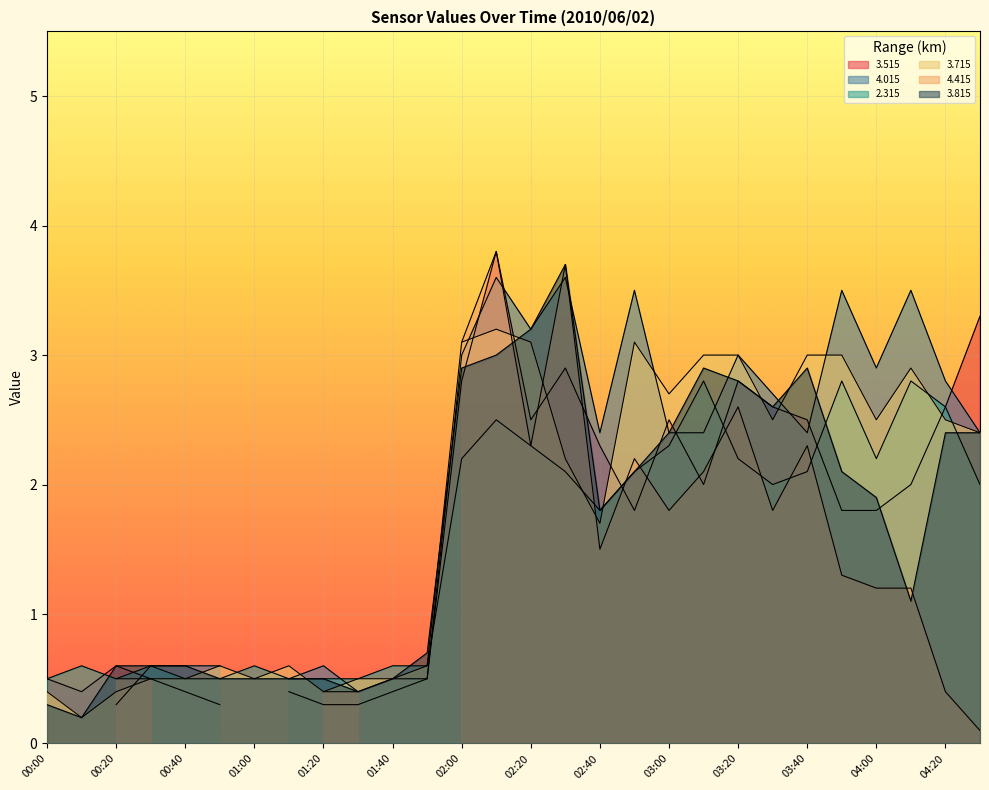

Which series ends up on top after the final intersection of 2.315 and 3.715?

3.715